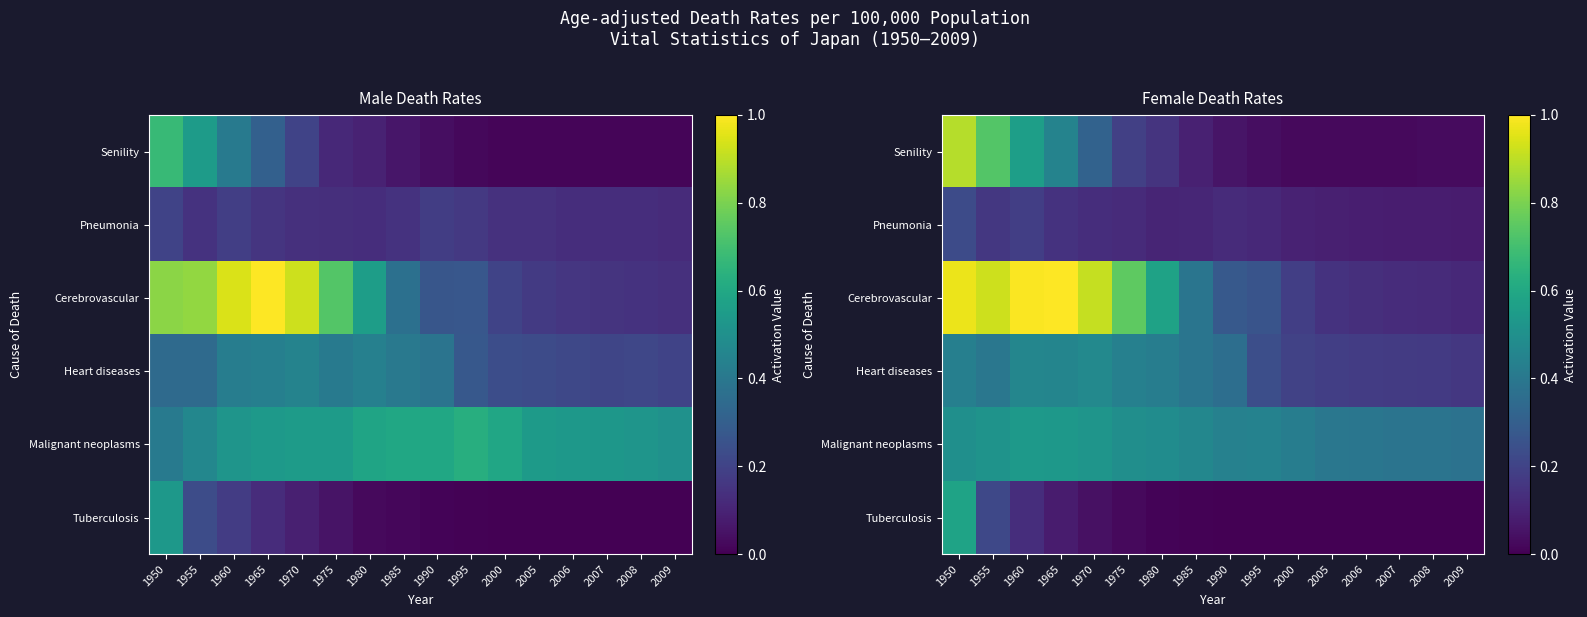

At which category is the sum across all series the highest?

1950